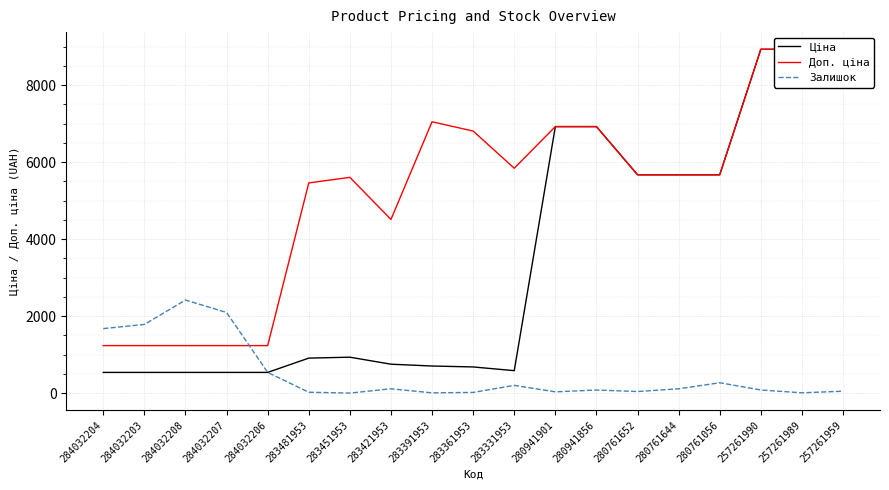

How many data points in Ціна are above 910?

10